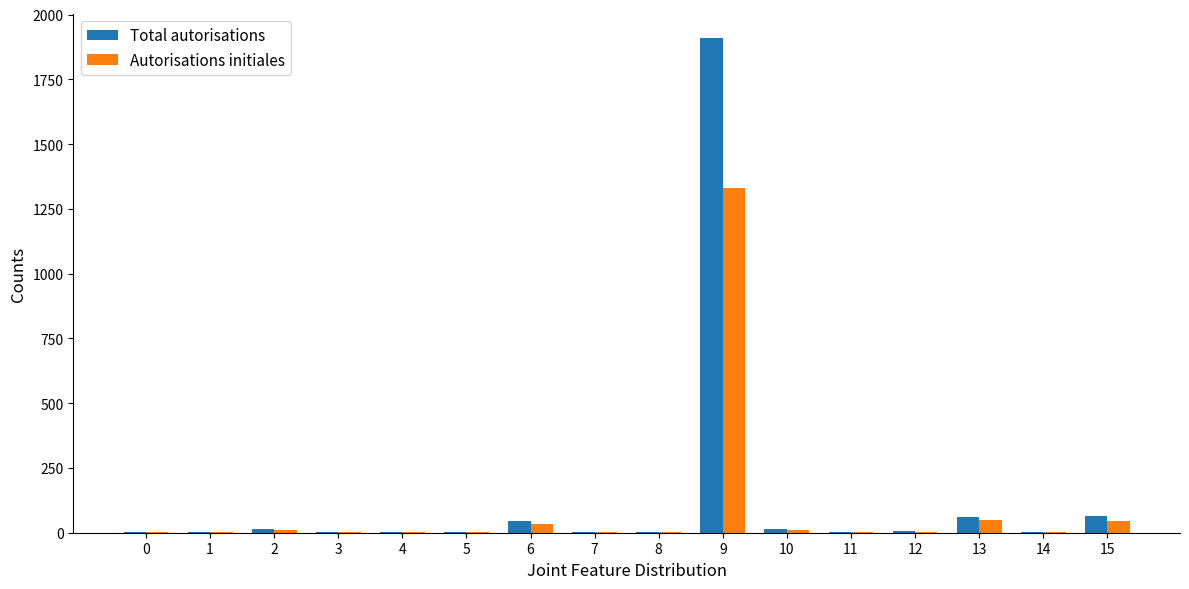

The value of Total autorisations at 7 is 2. True or false?

True